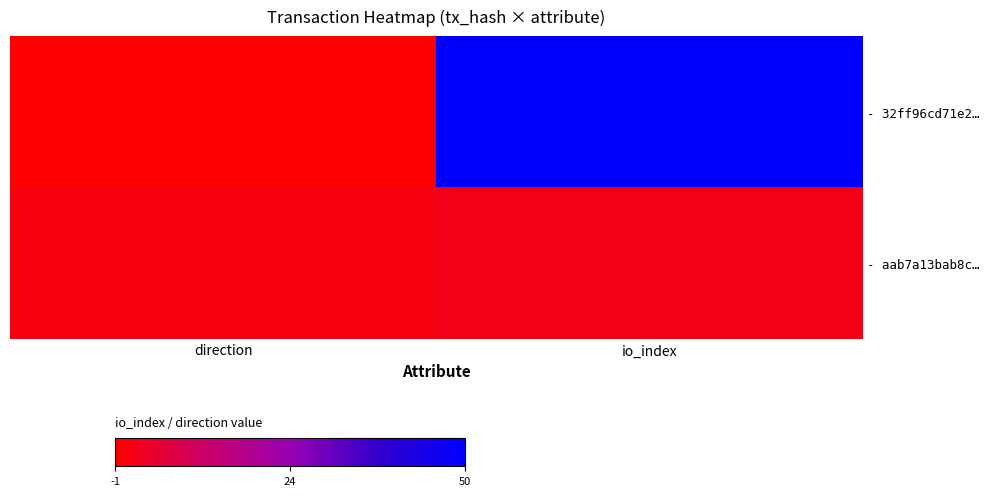

At which category is the sum across all series the highest?

io_index